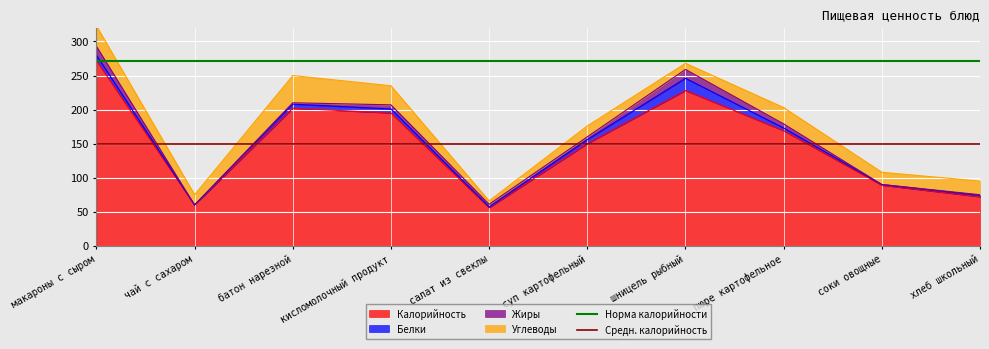

At which label is Калорийность closest to 164?

пюре картофельное